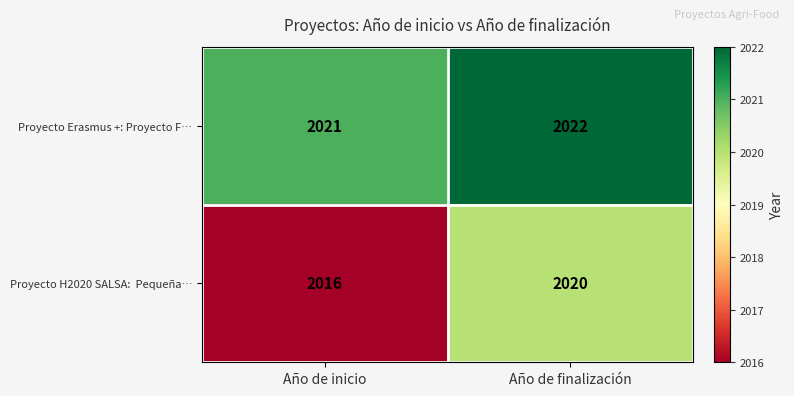

The value of Proyecto Erasmus +: Proyecto F… at Año de inicio is 2021. True or false?

True